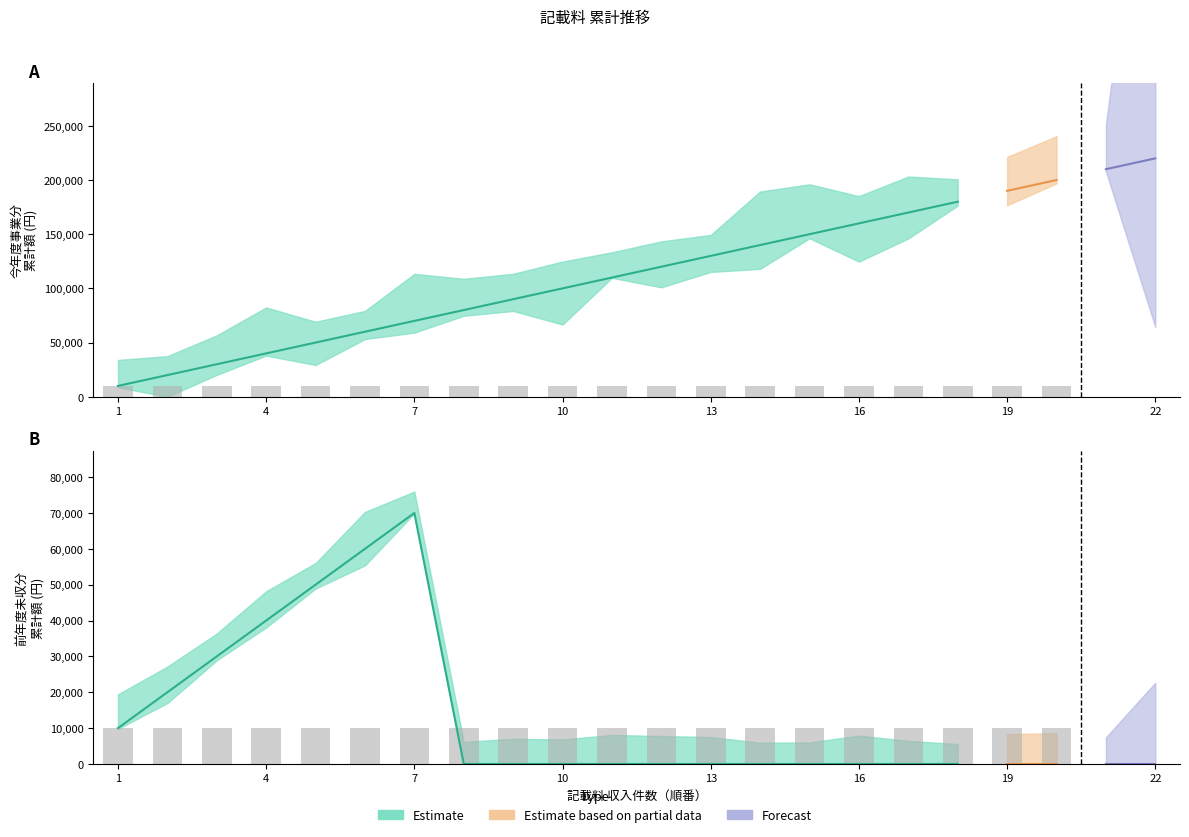

How many values in 前年度未収分 (合計) are above zero?

7